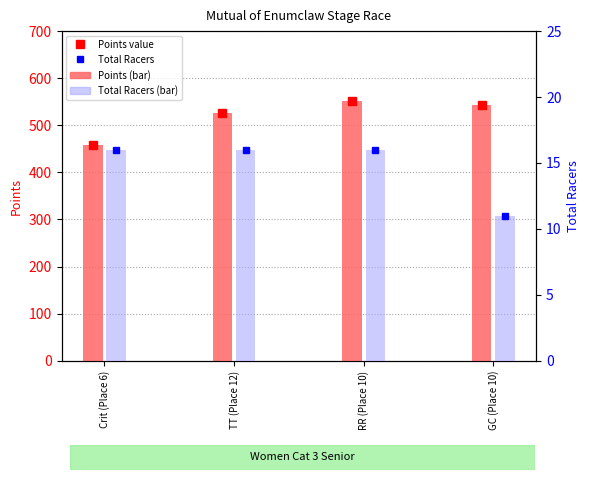

What is the difference between the Points values at RR (Place 10) and Crit (Place 6)?

92.3